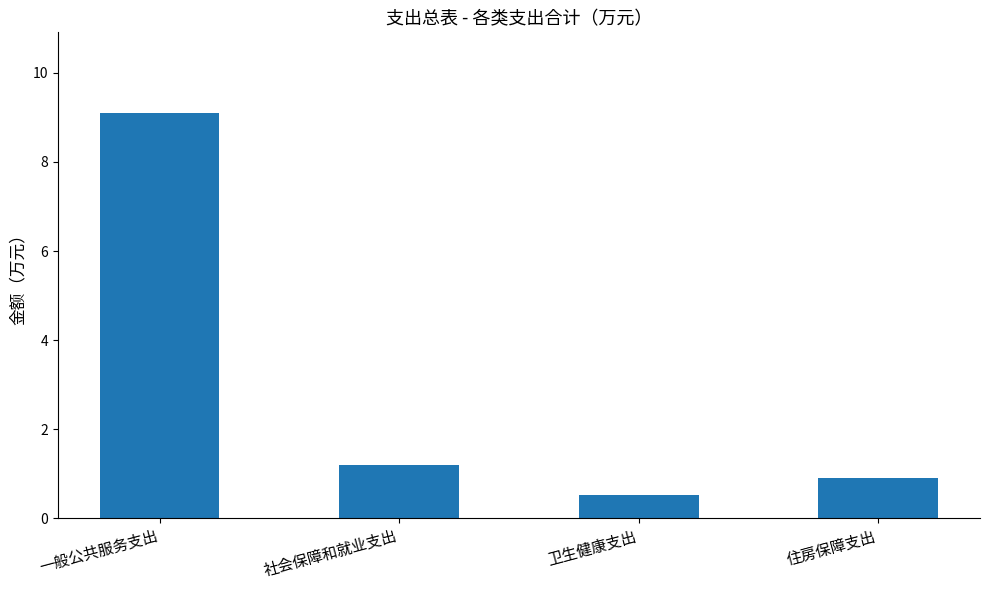

Reading left to right, extract all data points from this chart.

一般公共服务支出=9.1	社会保障和就业支出=1.2	卫生健康支出=0.5	住房保障支出=0.9